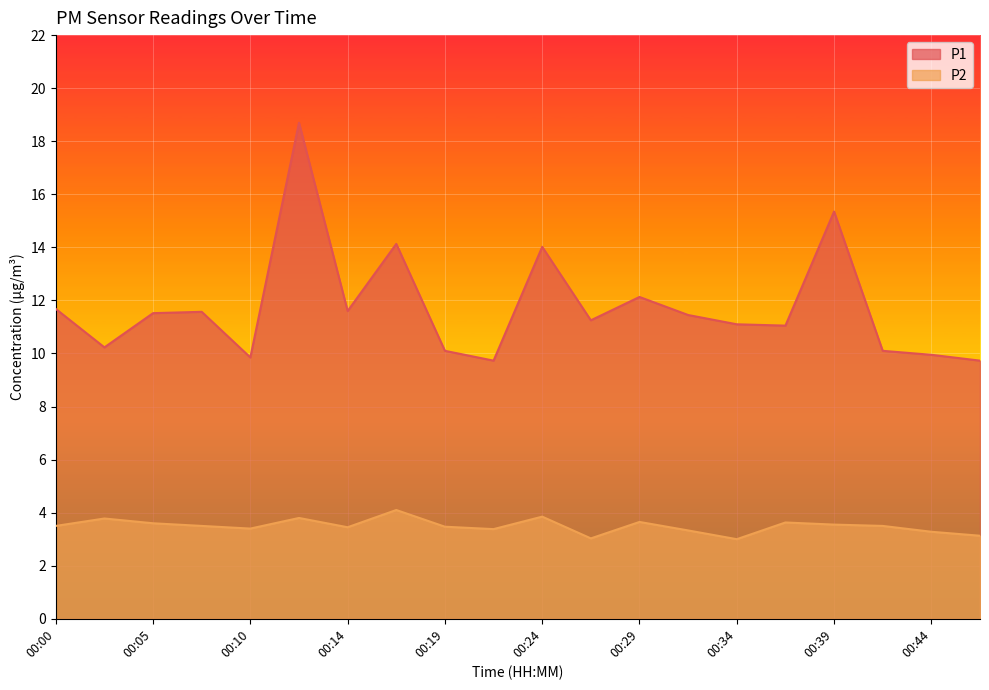

True or false: P2 has a value of 3.5 at 00:19.

True